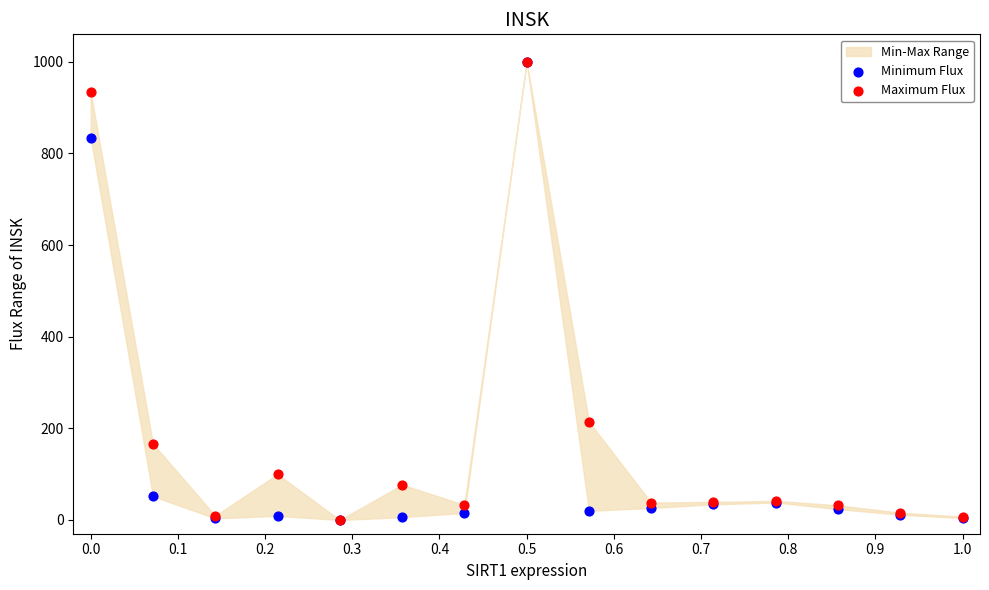

Across all series, what Y value is closest to 500?

214.6